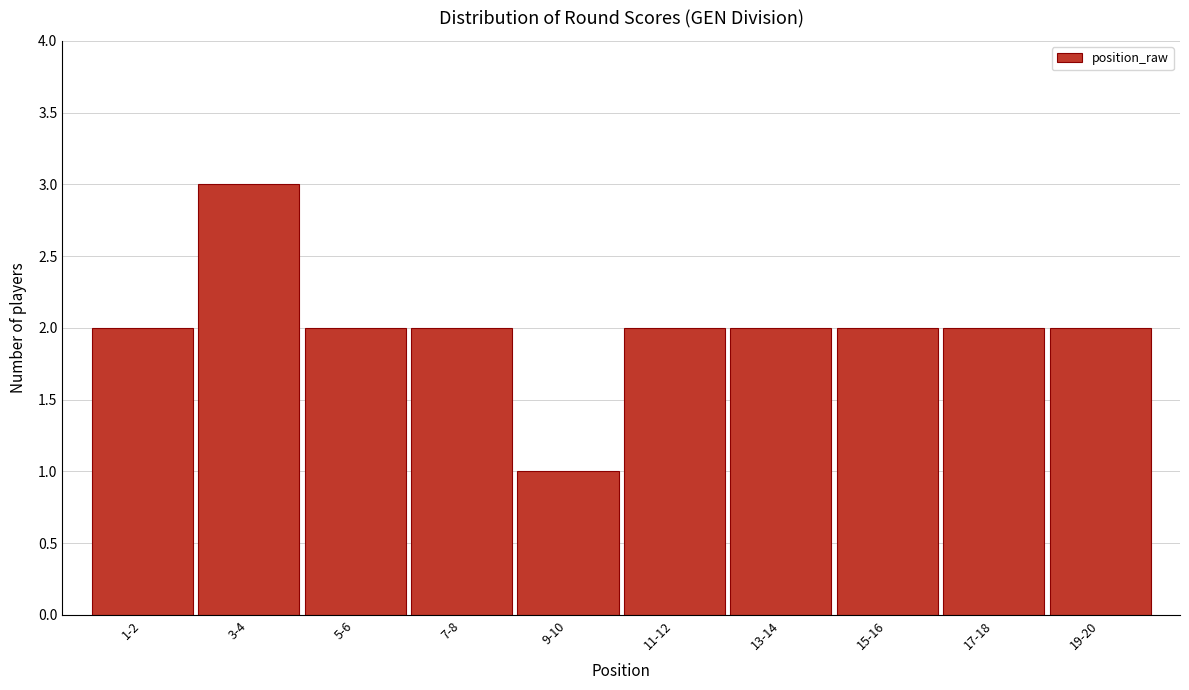

Reading left to right, list all the values displayed in this chart.

2	3	2	2	1	2	2	2	2	2